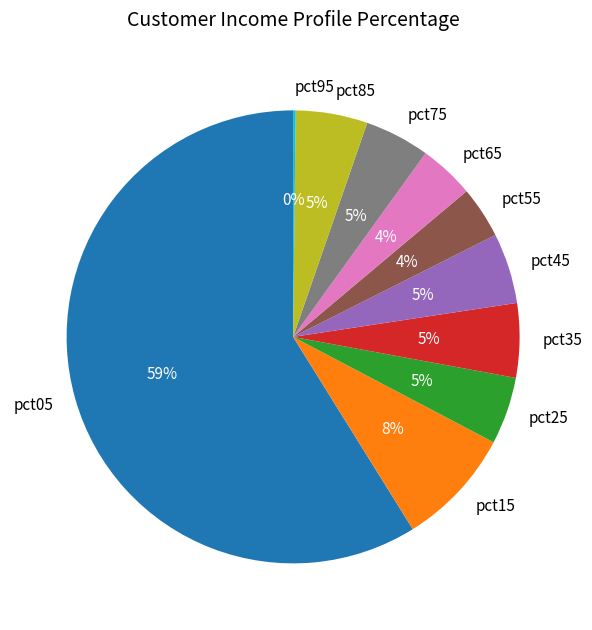

Combined, do pct55 and pct45 account for over 50%?

No